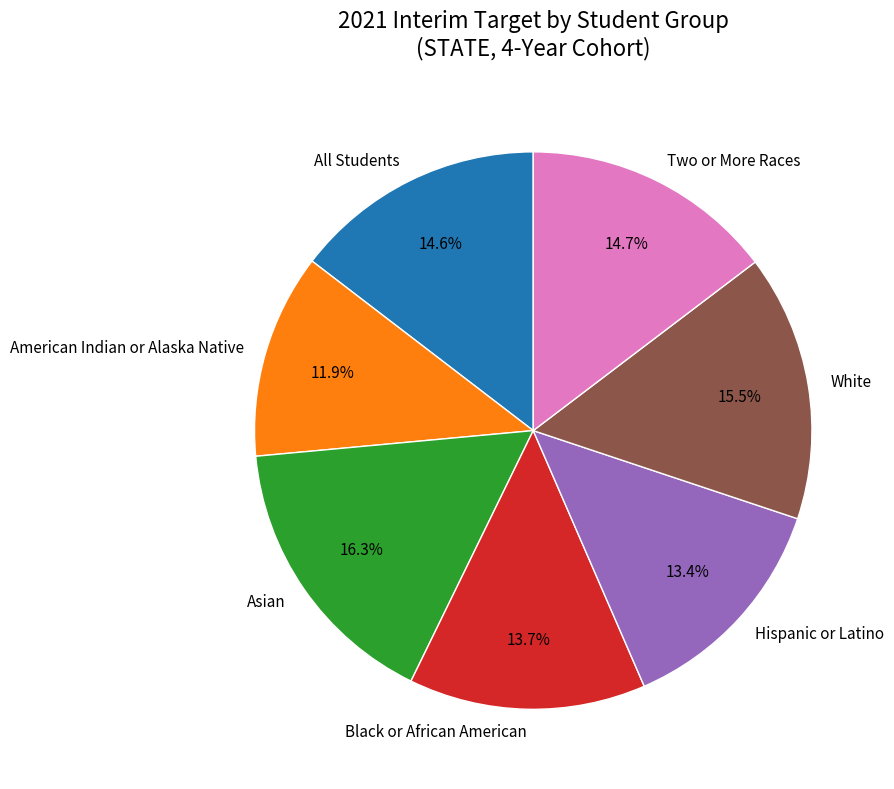

What portion of the pie excludes Two or More Races?

85.3%